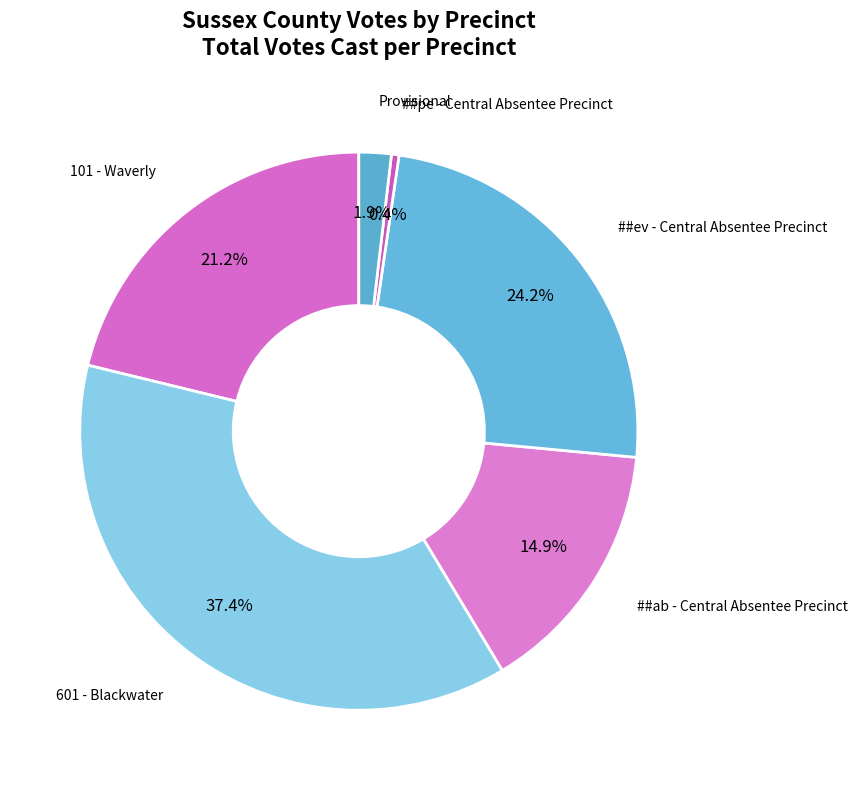

How many segments does this pie chart have?

6